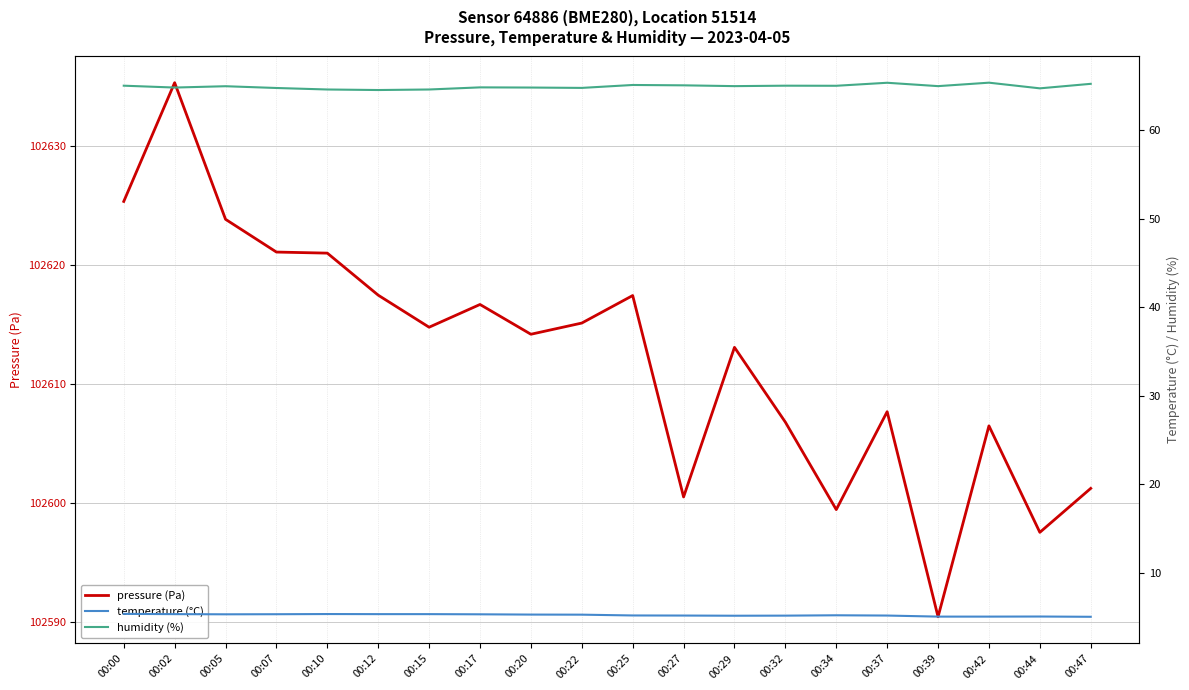

What is the sum of the pressure (Pa) values at 00:25 and 00:27?

205218.0